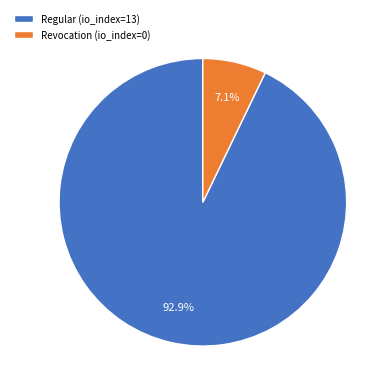

How many segments does this pie chart have?

2